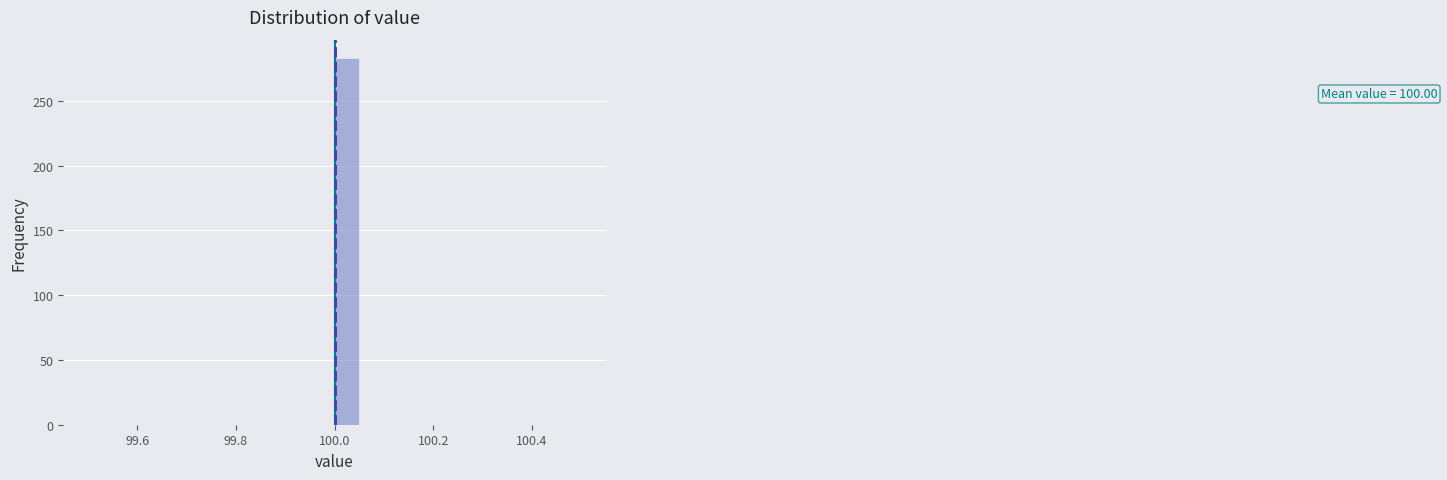

Read against the x-axis, roughly where is the centre of the tallest bar?

100.02